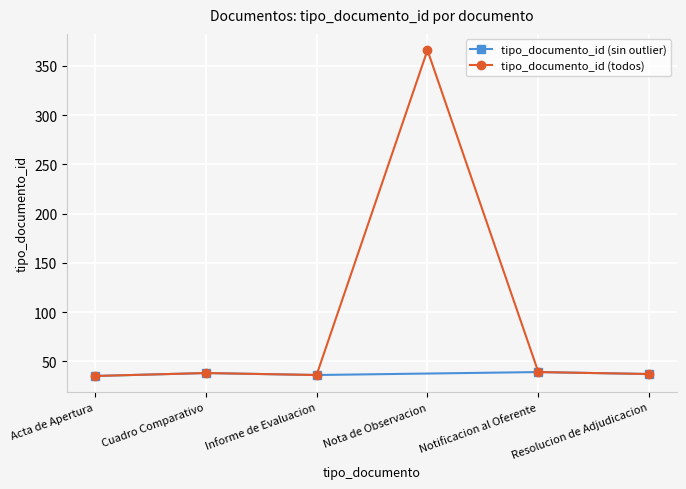

What is the average value?

92